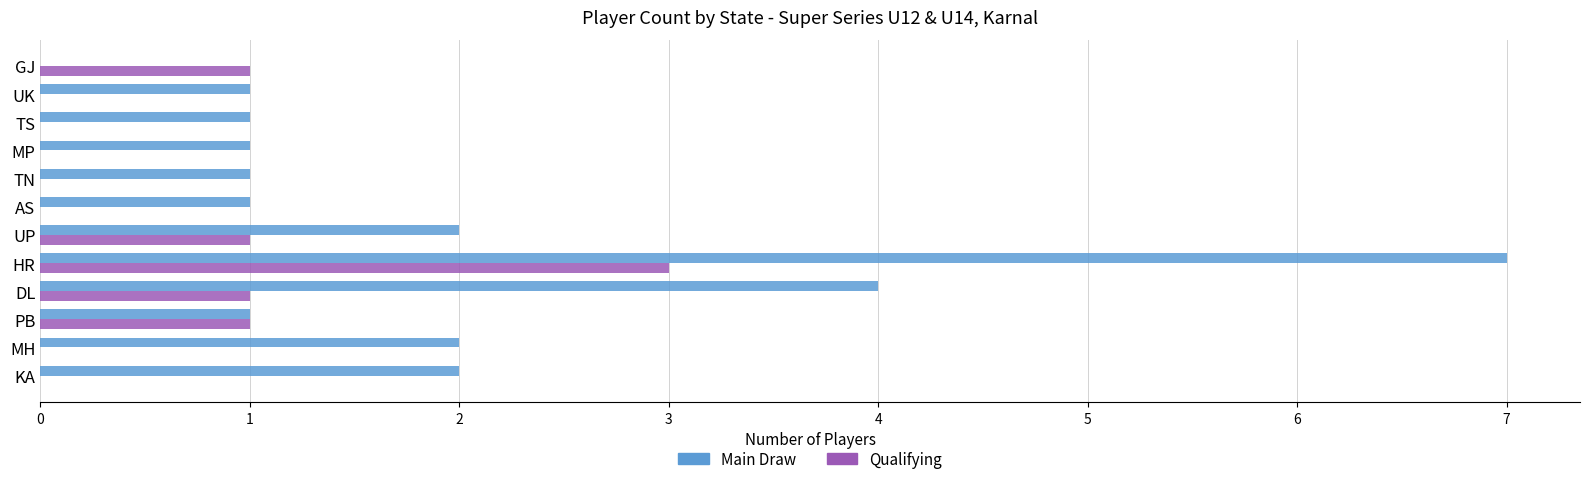

The value of Main Draw at DL is 4. True or false?

True